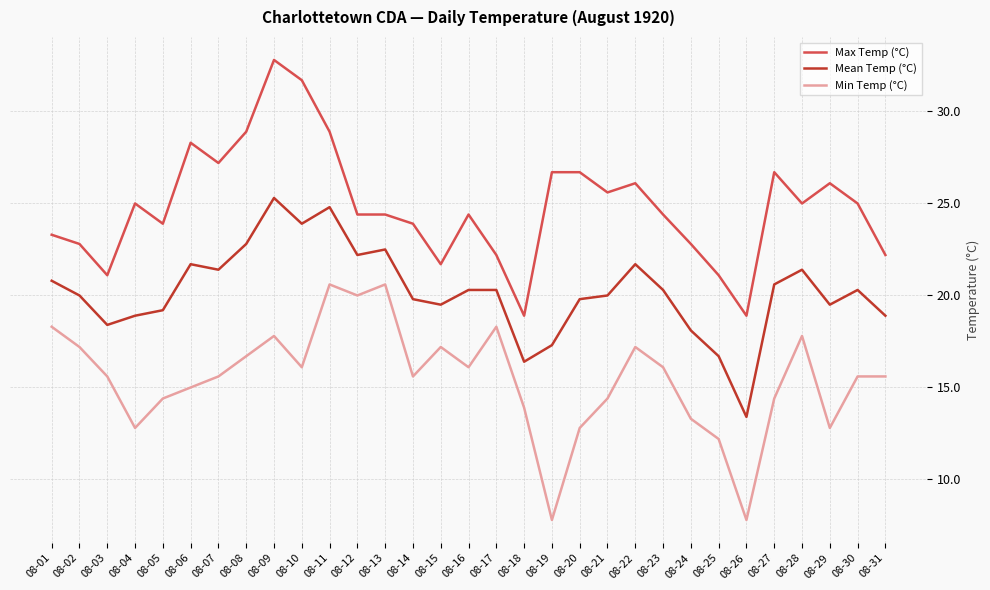

True or false: Min Temp (°C) and Mean Temp (°C) intersect in this chart.

False